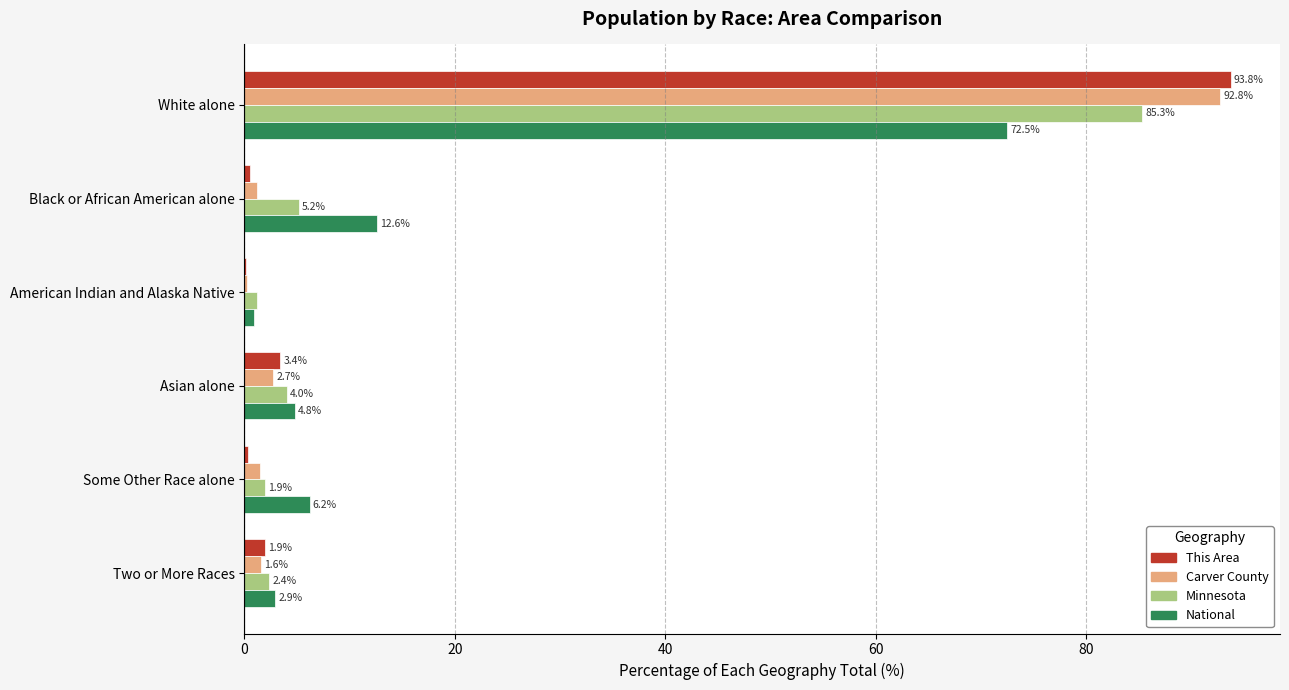

True or false: National has a value of 4.8 at Asian alone.

True